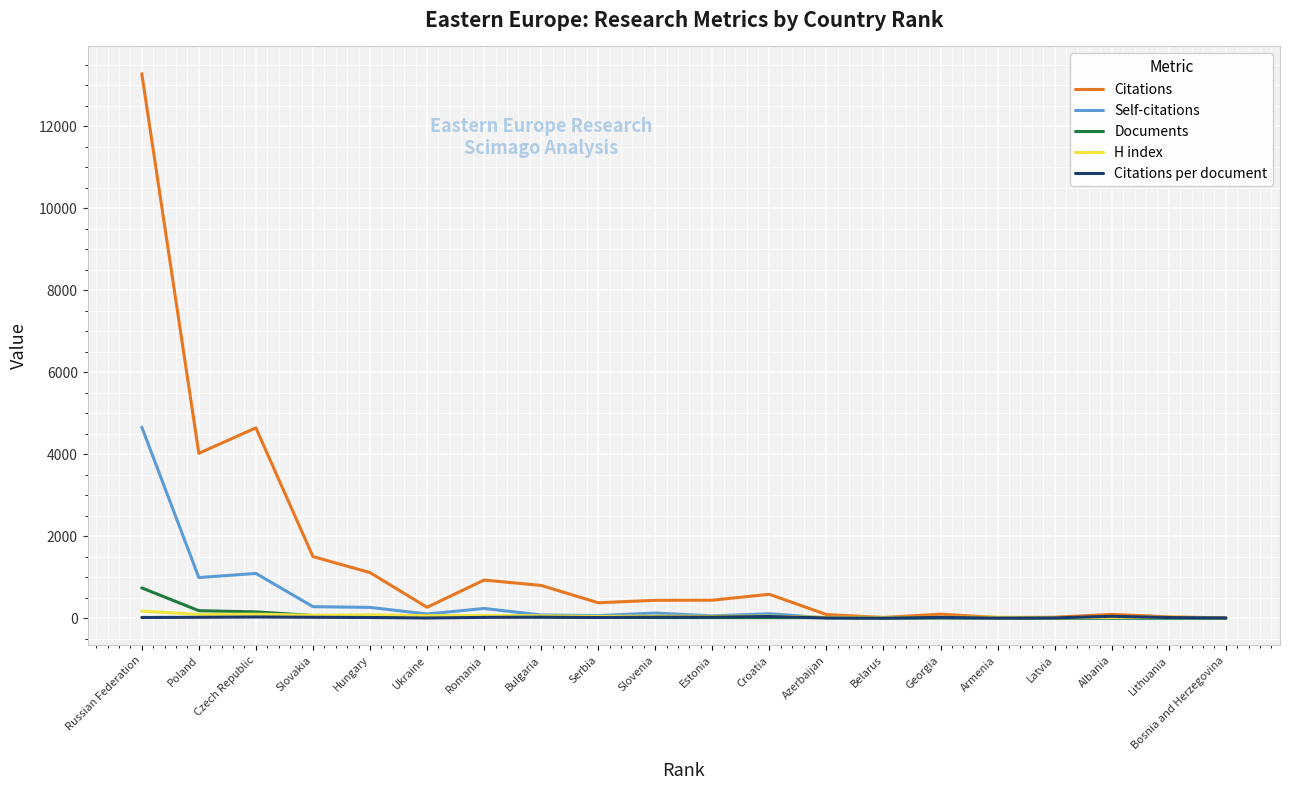

True or false: Citations has more than 1 interior local peaks.

True